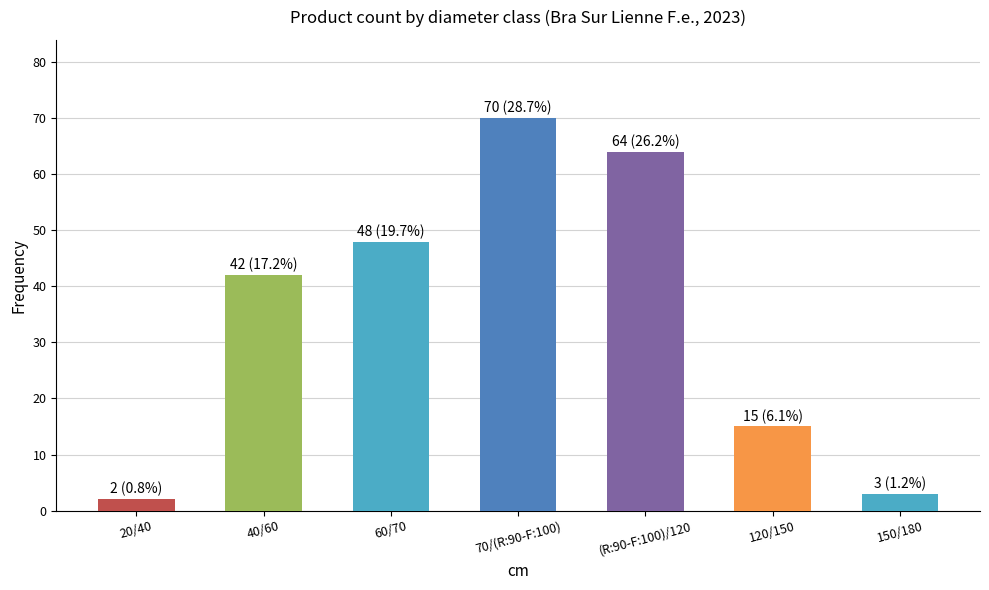

How many distinct data groups are displayed?

1